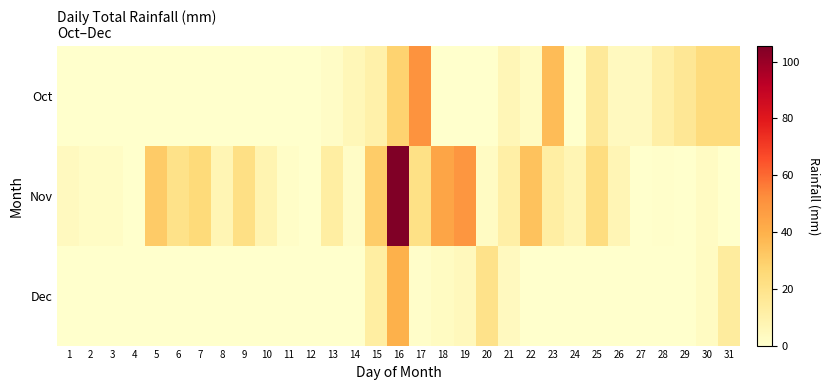

Reading left to right, extract all data points from this chart.

Oct: 1=0.2	2=0.0	3=0.0	4=0.0	5=0.0	6=0.0	7=0.0	8=0.0	9=0.0	10=0.0	11=0.0	12=0.0	13=2.0	14=6.1	15=9.9	16=28.4	17=50.3	18=0.0	19=0.0	20=0.0	21=6.3	22=2.8	23=36.1	24=0.0	25=15.5	26=4.1	27=4.1	28=11.2	29=16.5	30=23.9	31=23.9
Nov: 1=3.8	2=2.3	3=2.3	4=0.0	5=31.0	6=20.3	7=25.1	8=7.1	9=21.8	10=8.1	11=1.5	12=0.0	13=12.7	14=2.0	15=30.7	16=105.4	17=21.1	18=43.9	19=49.3	20=2.5	21=11.4	22=34.0	23=12.2	24=7.1	25=23.4	26=6.9	27=0.0	28=0.8	29=0.2	30=2.5	31=0.0
Dec: 1=0.0	2=0.0	3=0.0	4=0.0	5=0.0	6=0.0	7=0.0	8=0.0	9=0.0	10=0.0	11=0.0	12=0.0	13=0.0	14=0.0	15=12.4	16=39.6	17=1.0	18=3.0	19=4.8	20=19.8	21=3.8	22=0.2	23=0.0	24=0.0	25=0.0	26=0.2	27=0.0	28=0.0	29=0.0	30=3.0	31=13.7